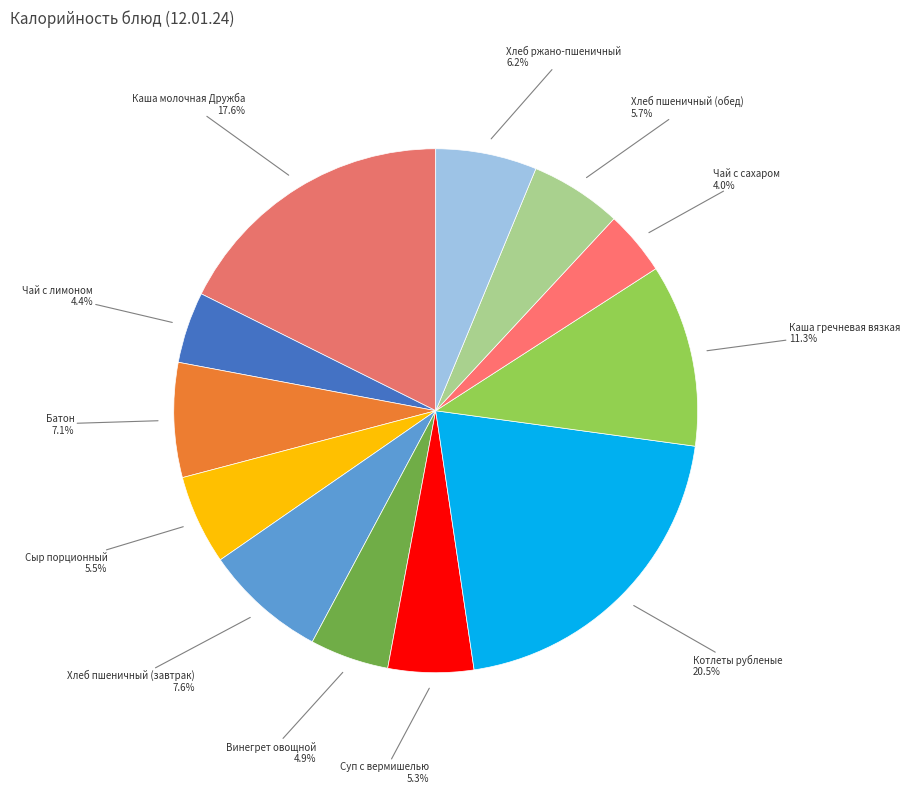

Count the number of slices in the pie.

12